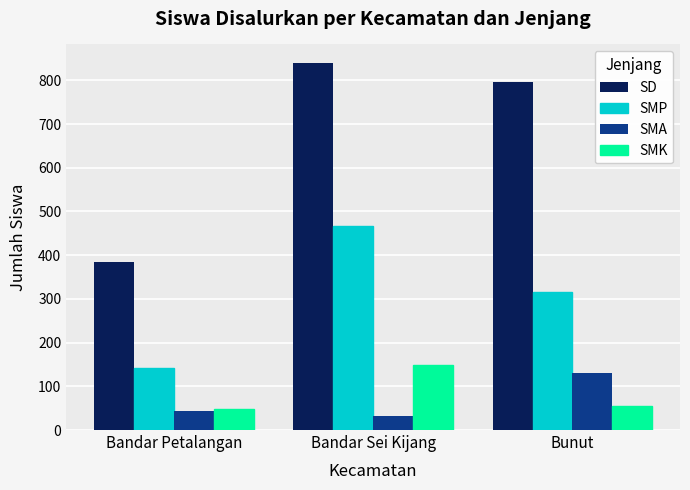

What is the label of the 2nd bar from the right?

Bandar Sei Kijang